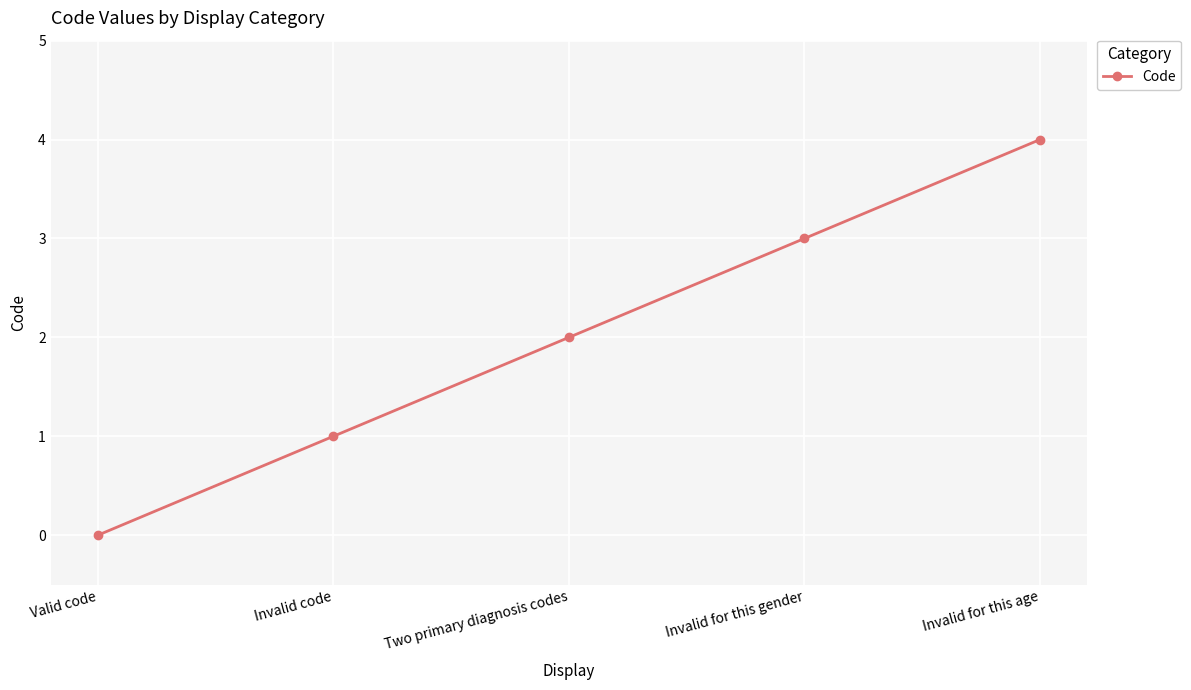

List the labels in order of value, largest first.

Invalid for this age, Invalid for this gender, Two primary diagnosis codes, Invalid code, Valid code